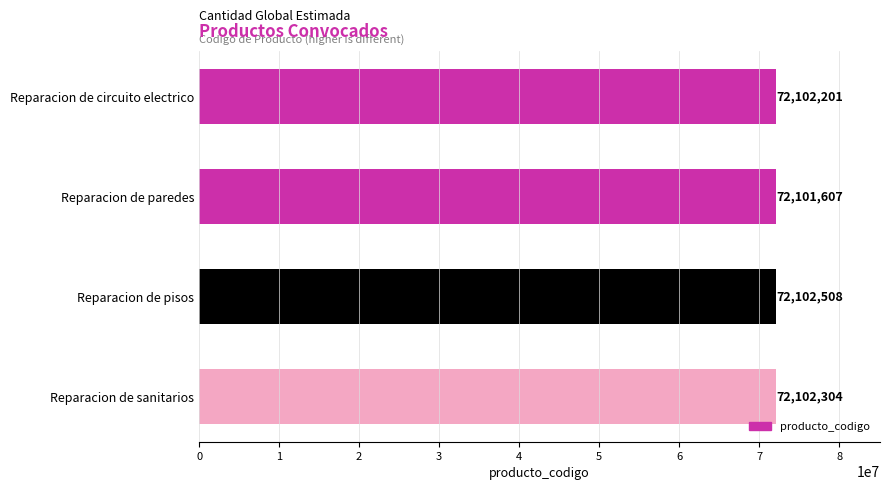

What is the sum of all values?

288408620